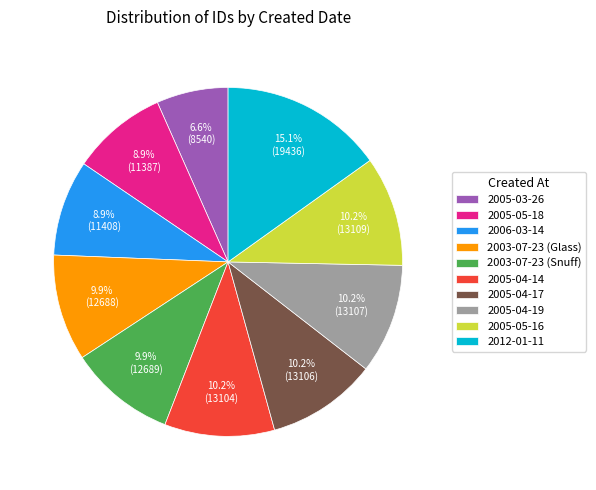

Which slice is the largest?

2012-01-11